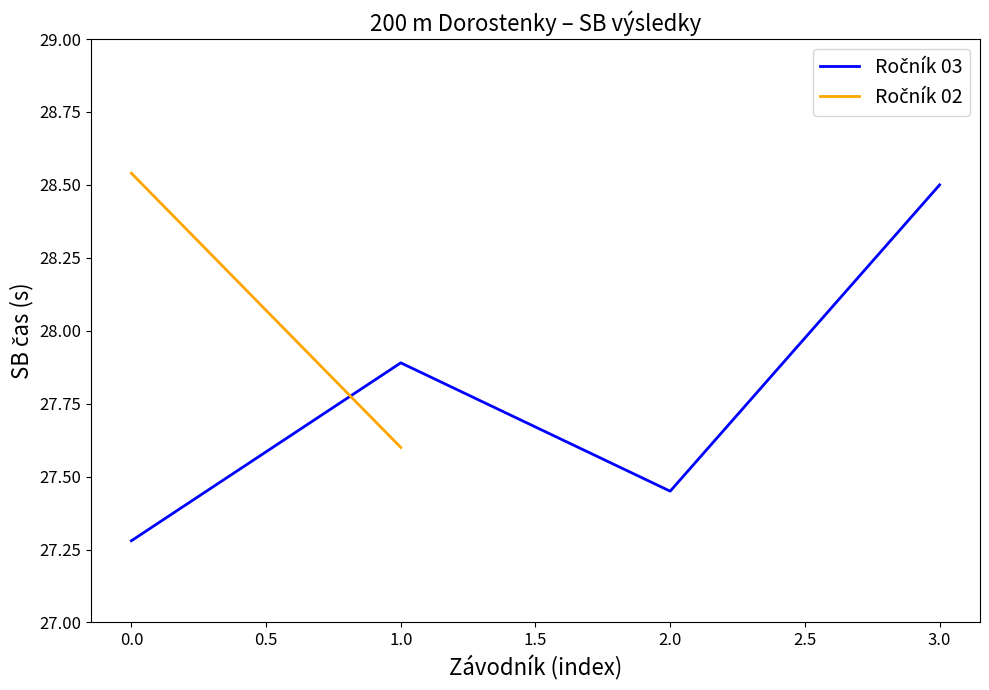

What is the sum of all values?

111.1